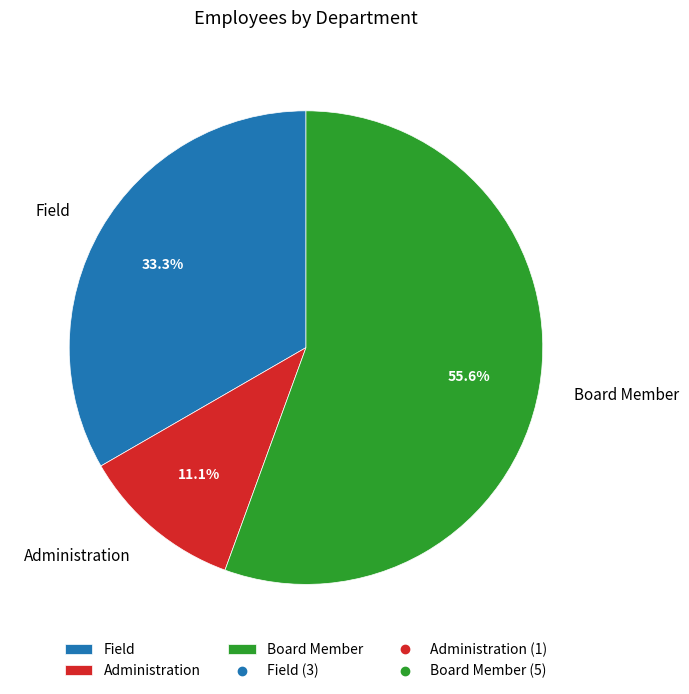

To the nearest percent, what is the difference between the Board Member and Field slice percentages?

22%